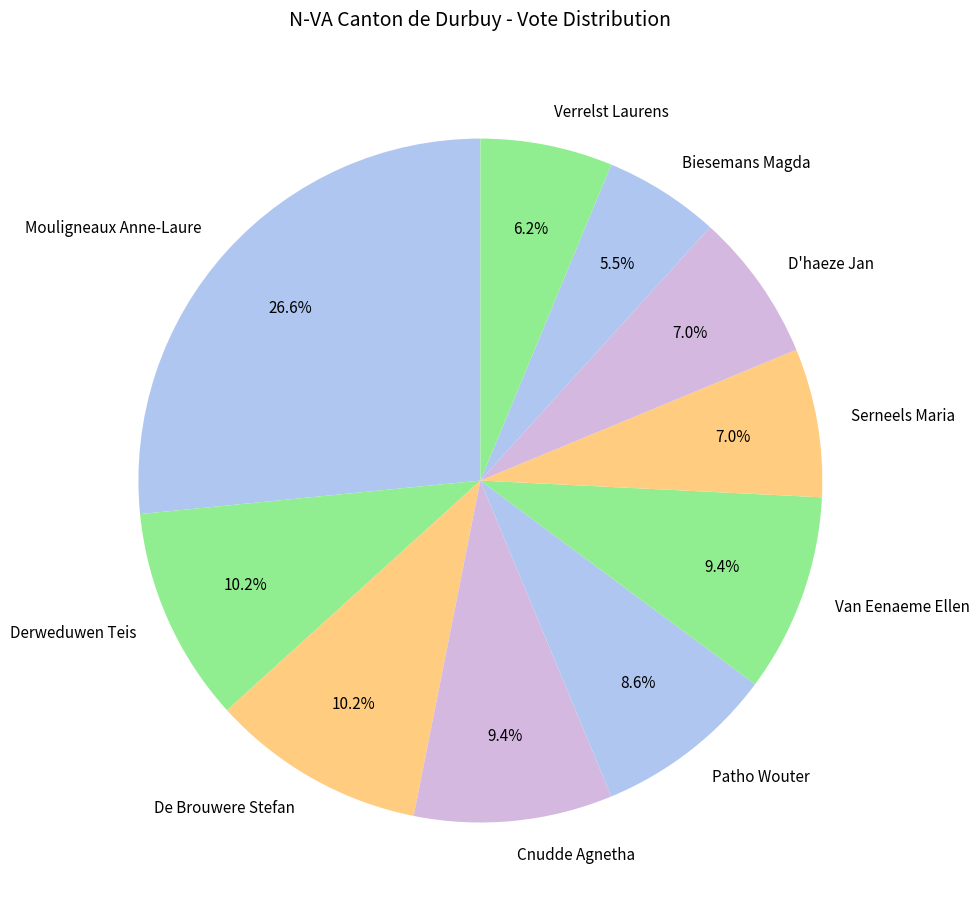

Between D'haeze Jan and Van Eenaeme Ellen, which is larger?

Van Eenaeme Ellen